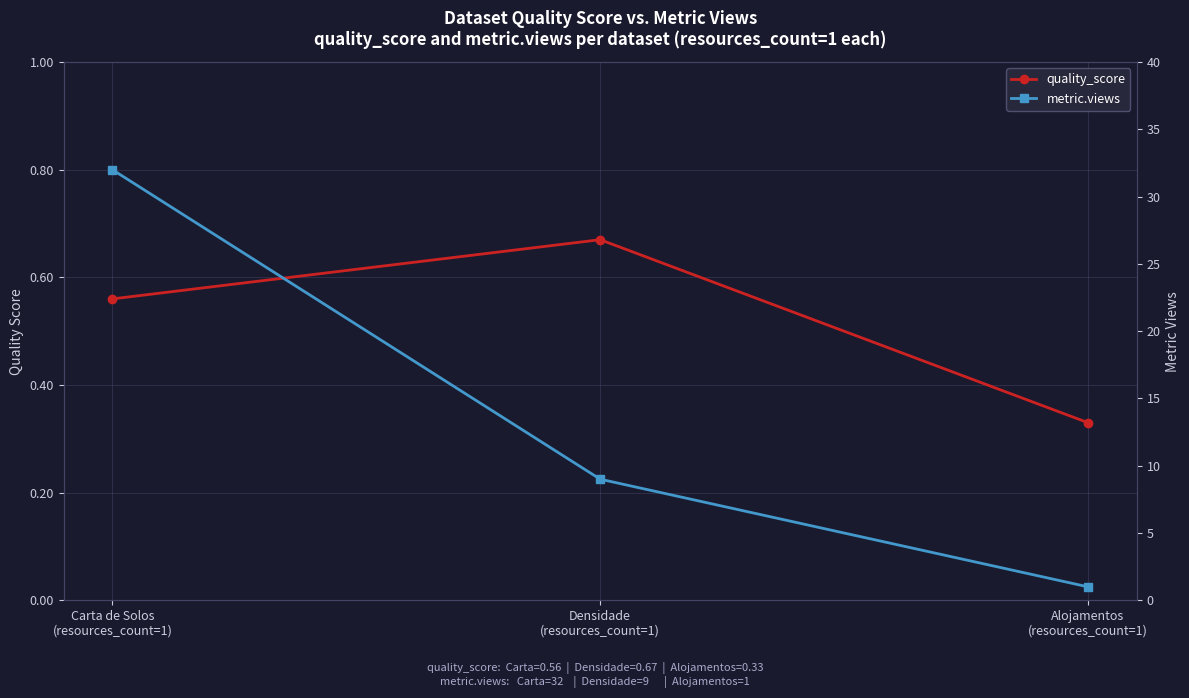

Reading left to right, extract all data points from this chart.

quality_score: Carta de Solos
(resources_count=1)=0.6	Densidade
(resources_count=1)=0.7	Alojamentos
(resources_count=1)=0.3
metric.views: Carta de Solos
(resources_count=1)=32.0	Densidade
(resources_count=1)=9.0	Alojamentos
(resources_count=1)=1.0